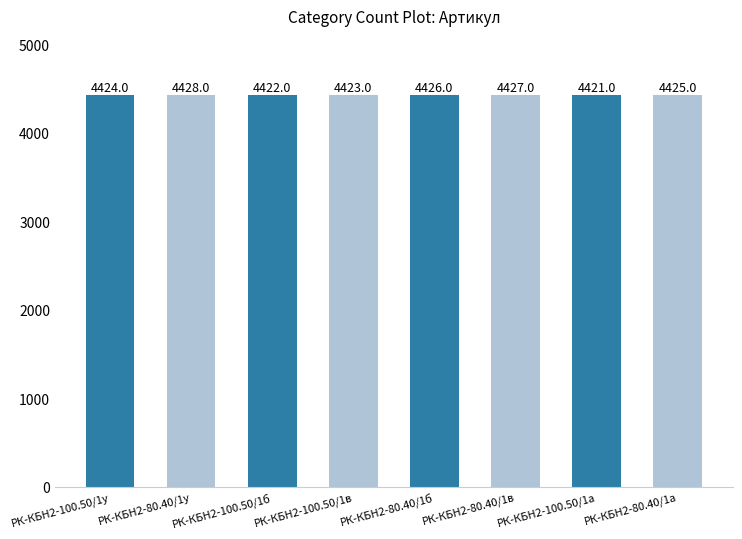

What is the smallest value displayed?

4421